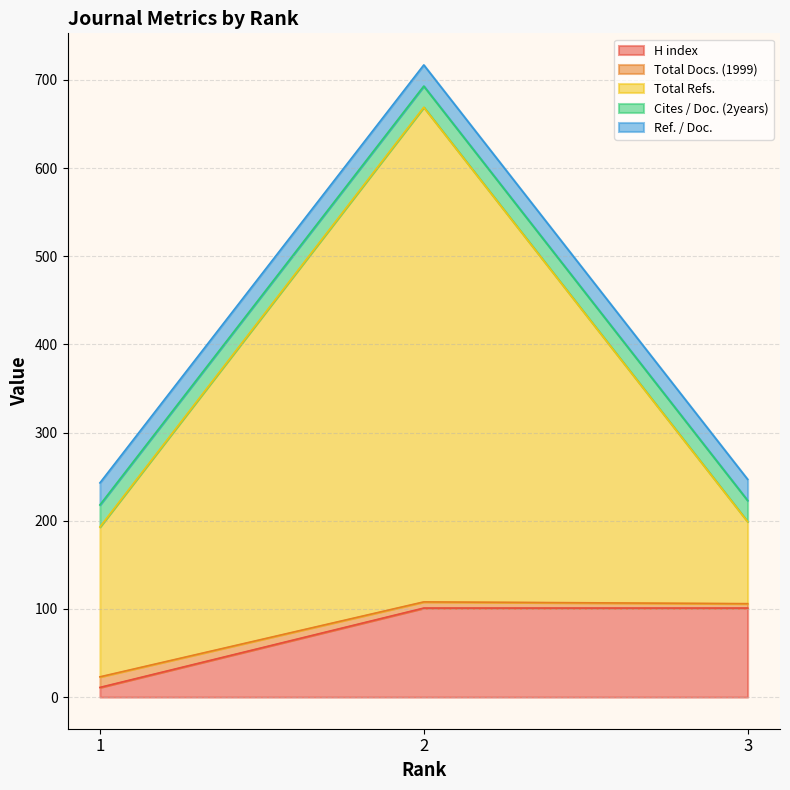

List the labels in order of H index value, smallest first.

1, 2, 3